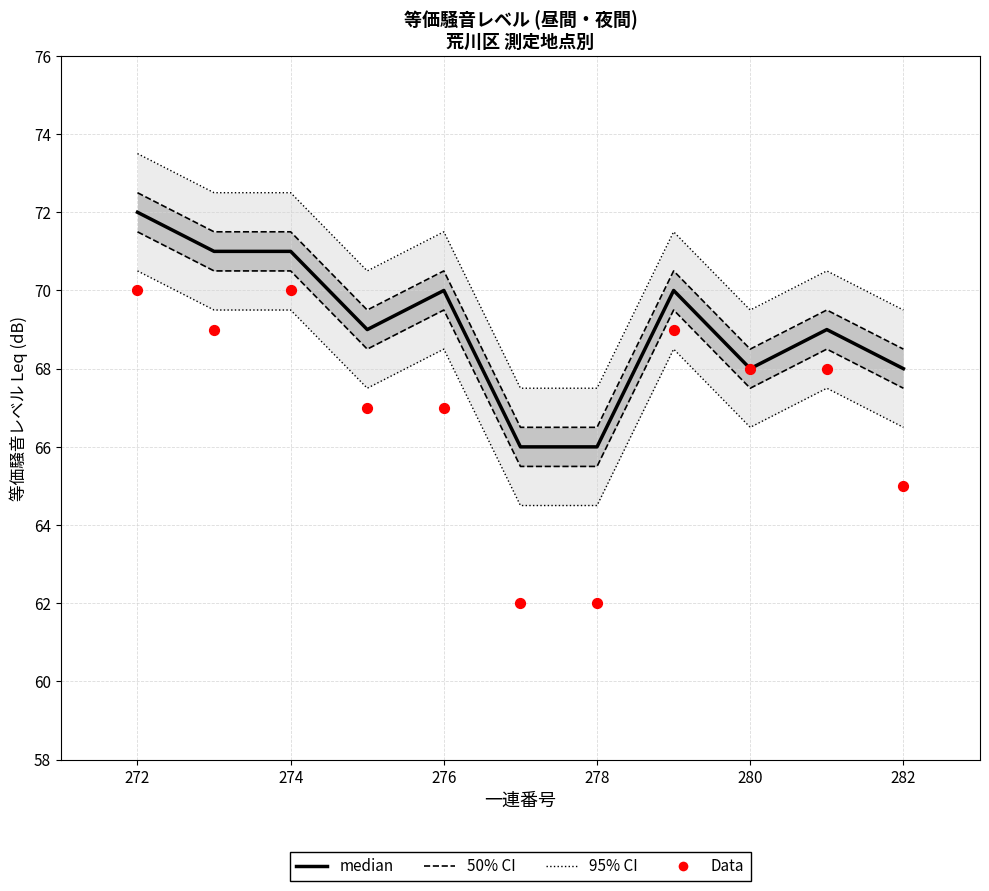

At how many categories does at least one series exceed 67?

9